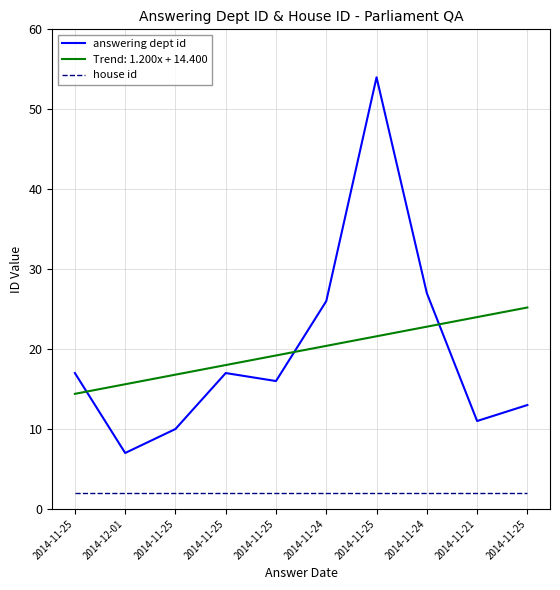

Is it true that answering dept id equals 80 at 2014-11-25?

False